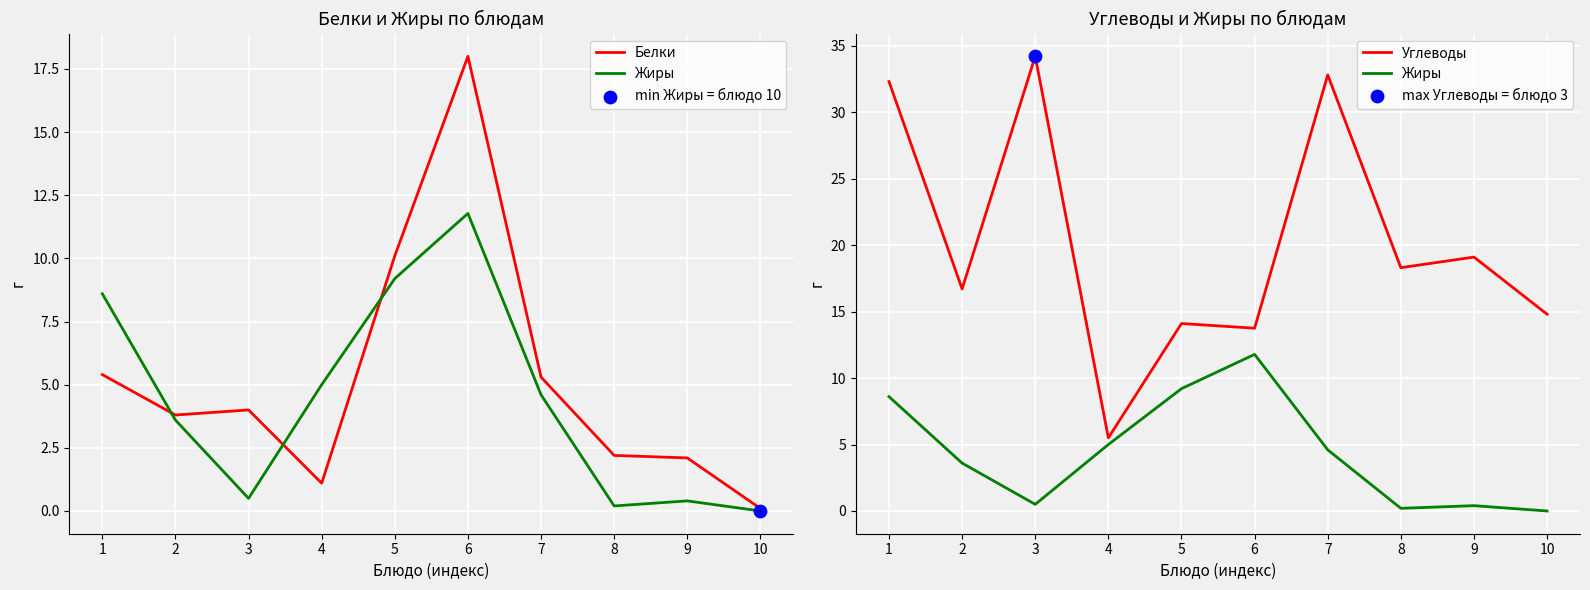

At which category is the sum across all series the highest?

1